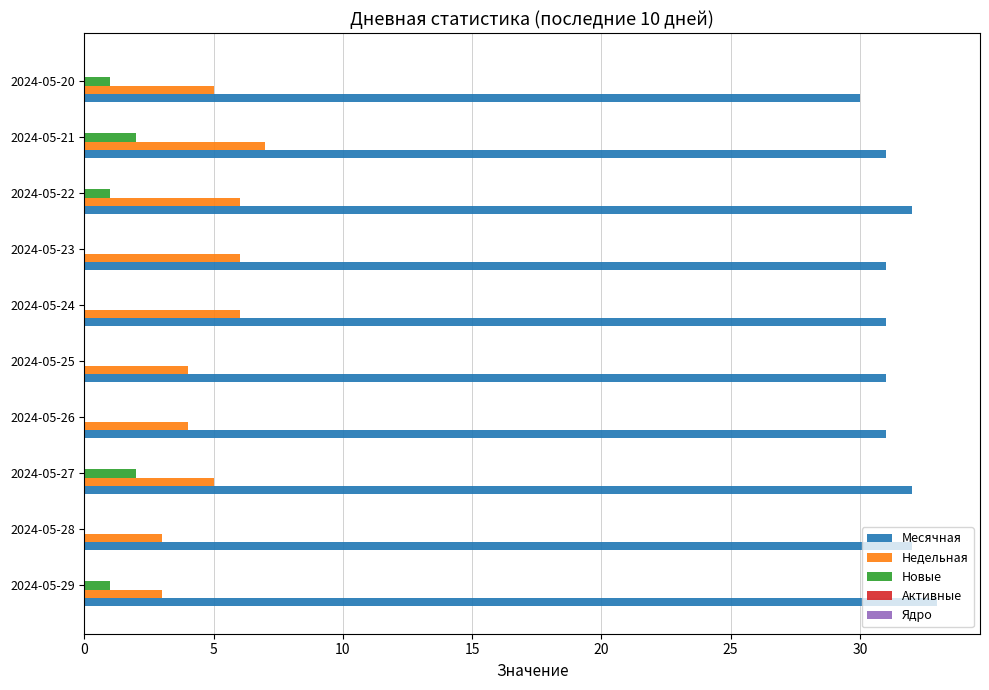

Which series has the largest range (max minus min)?

Недельная